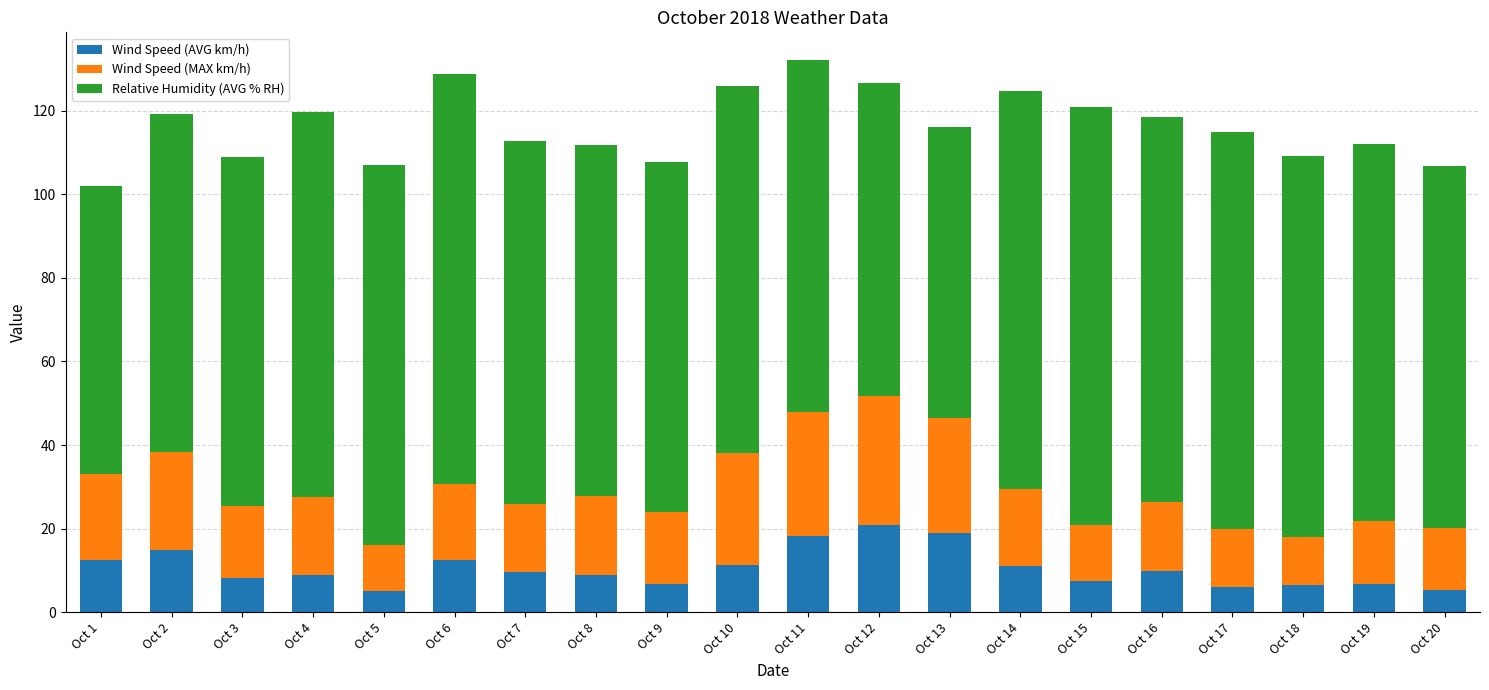

True or false: Wind Speed (AVG km/h) has a value of 9.8 at Oct 16.

True